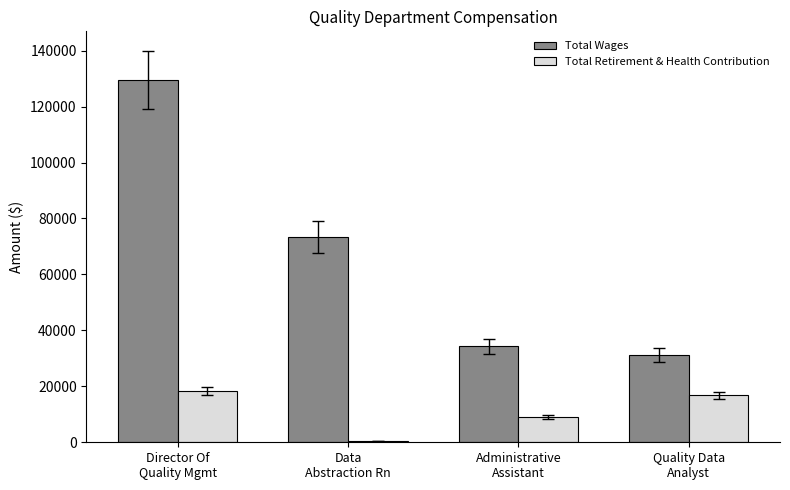

Reading right to left, what are all the values shown in this chart?

Total Wages: Quality Data
Analyst=31123	Administrative
Assistant=34318	Data
Abstraction Rn=73401	Director Of
Quality Mgmt=129546
Total Retirement & Health Contribution: Quality Data
Analyst=16754	Administrative
Assistant=8916	Data
Abstraction Rn=569	Director Of
Quality Mgmt=18186